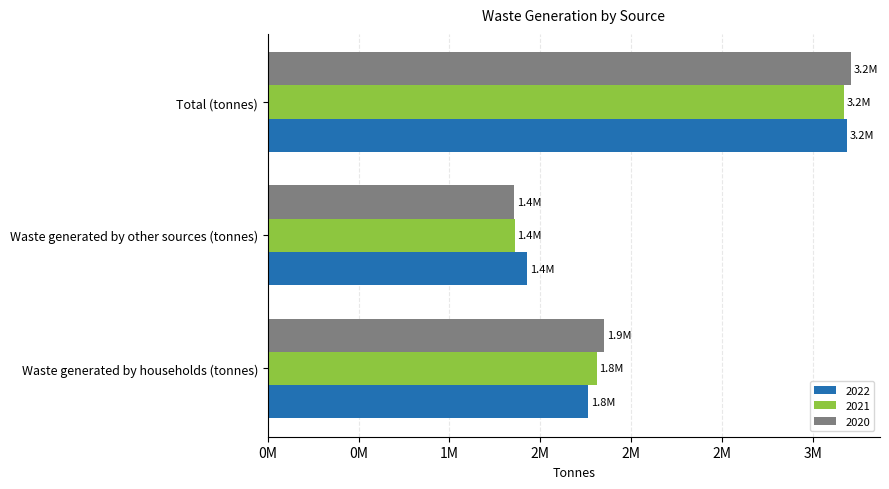

What are all the series names shown in the legend?

2022, 2021, 2020